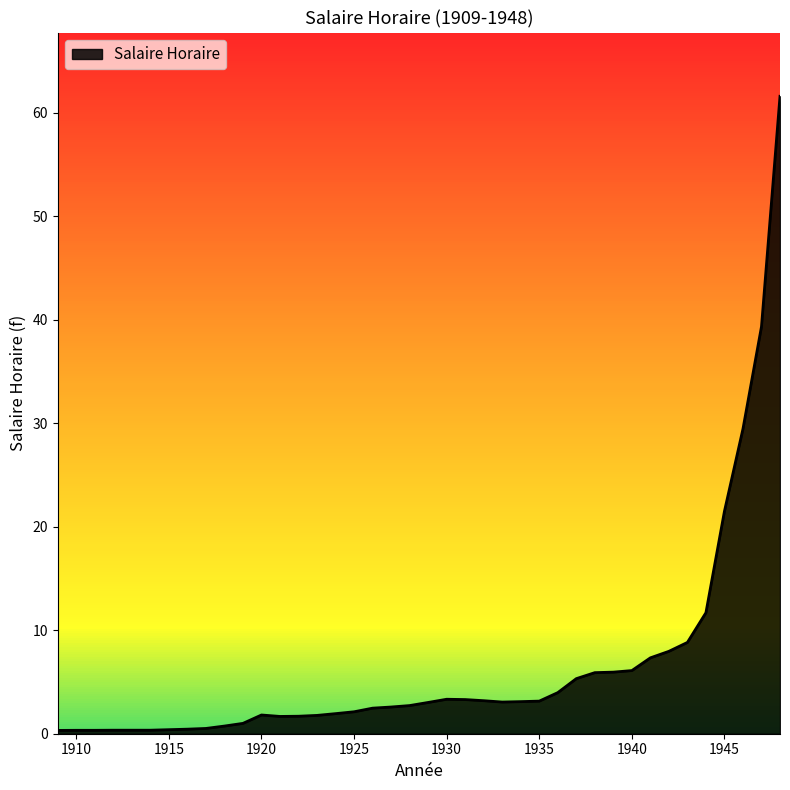

How many lines are shown in the chart?

1